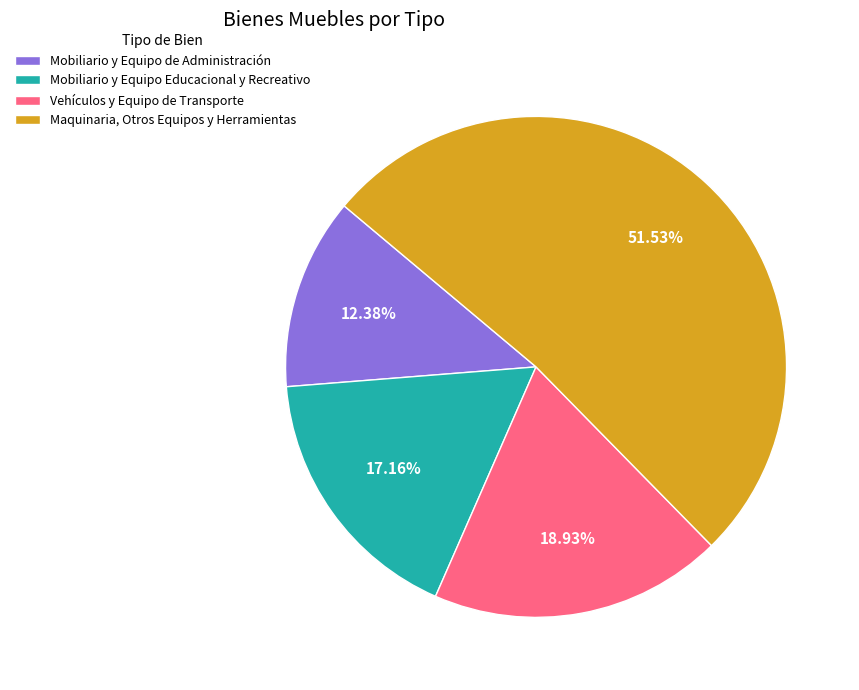

Is it true that Maquinaria, Otros Equipos y Herramientas is 39% of the pie?

False